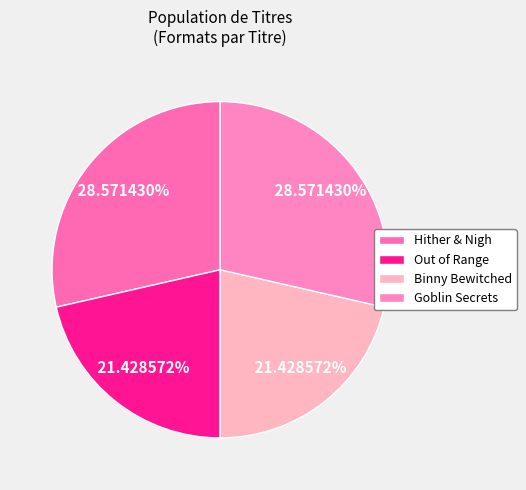

What percentage is the Out of Range slice, to the nearest percent?

21%